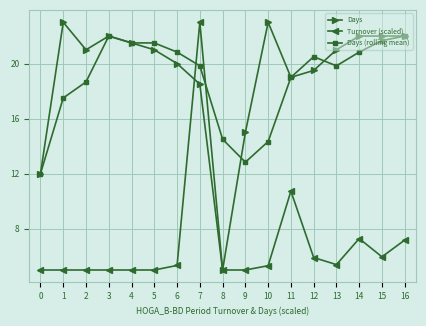

What is the difference between the maximum and minimum values in the Turnover (scaled) series?

18.0